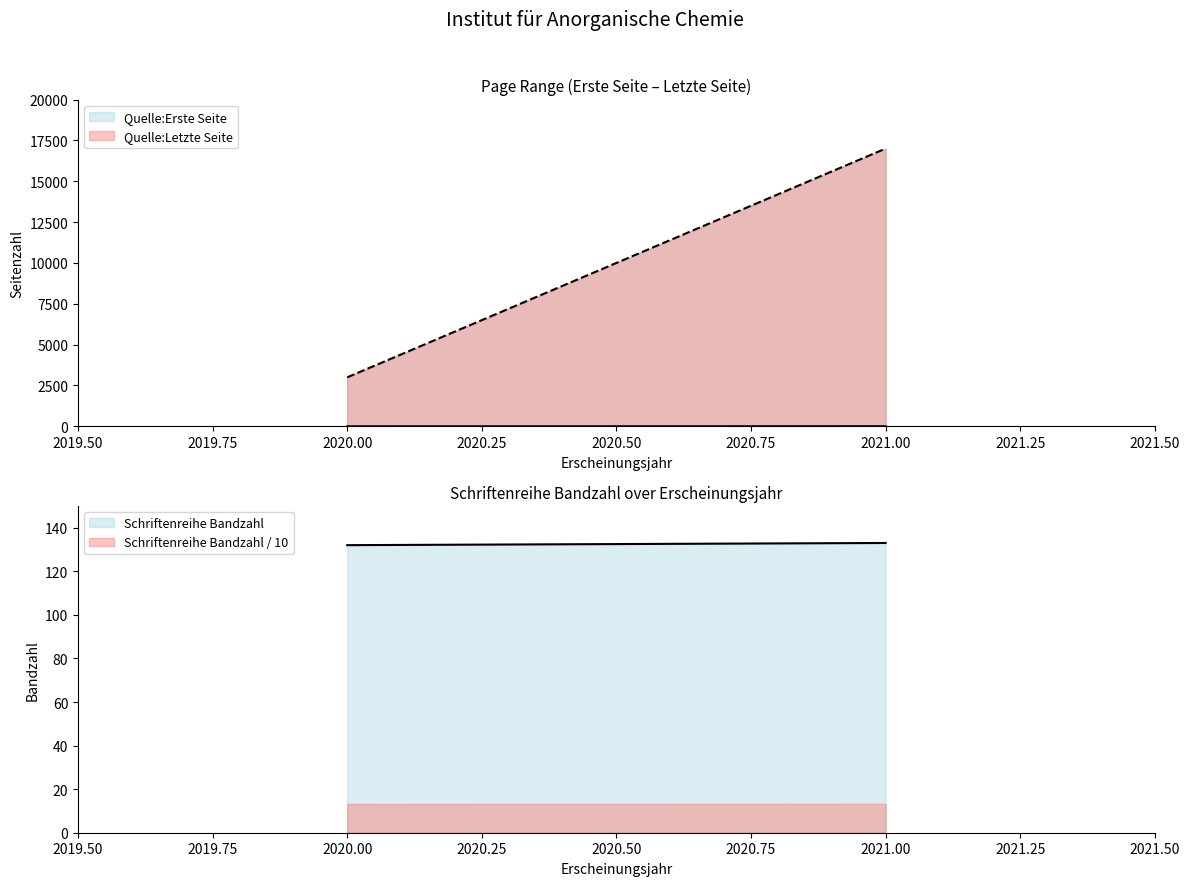

Is the value of Quelle:Erste Seite at 2020 greater than the value of Schriftenreihe Bandzahl at 2020?

No